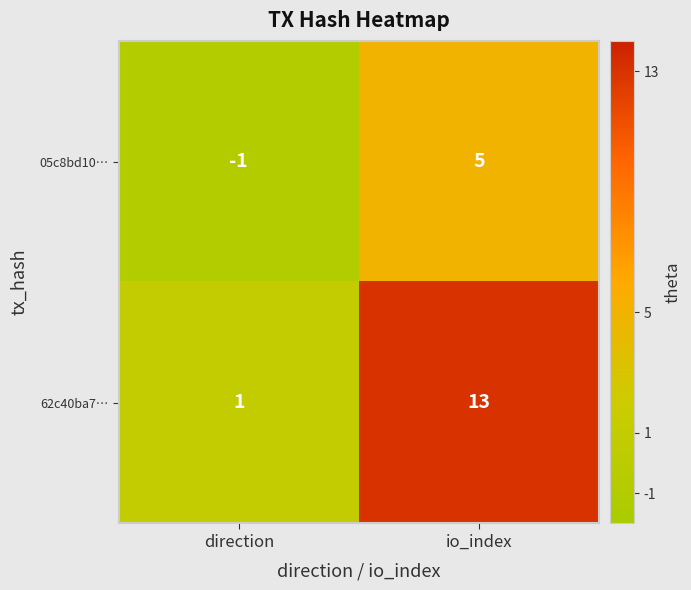

The 05c8bd10… series shows -1 at direction. True or false?

True